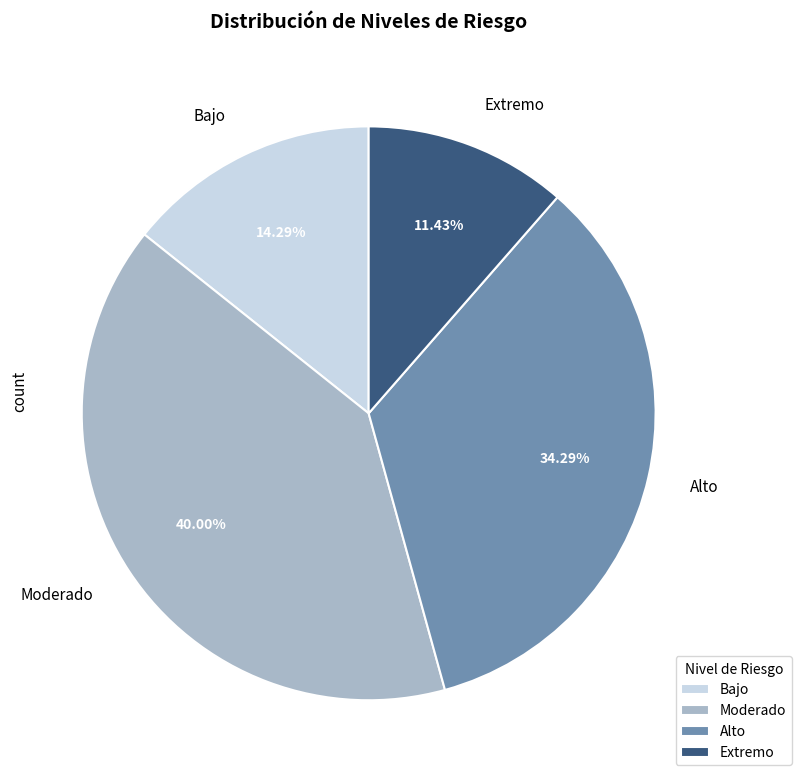

Does Extremo represent more than half of the total?

No